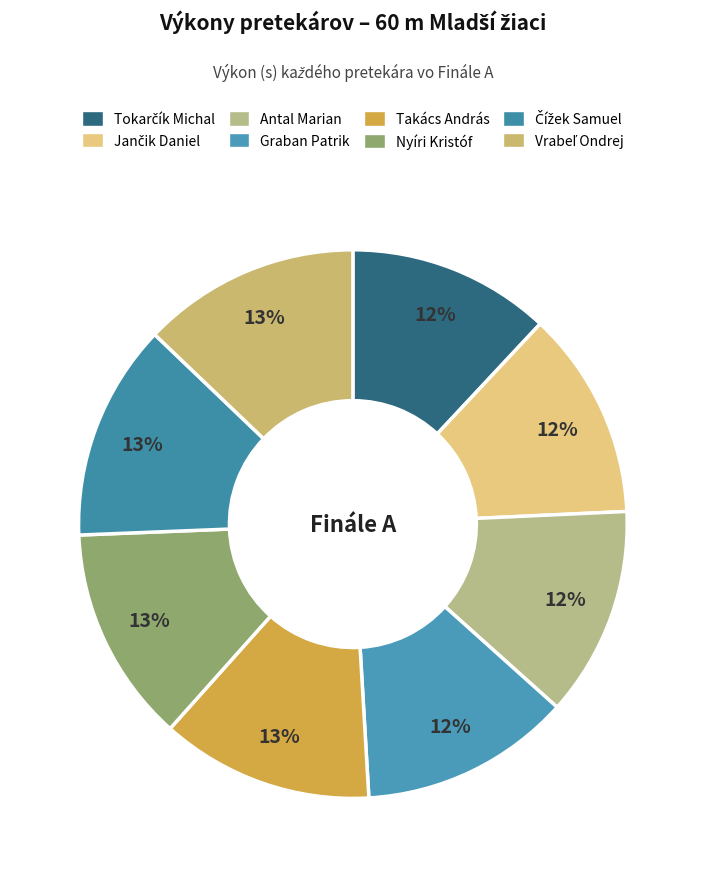

How much of the chart is everything except Takács András?

87.5%